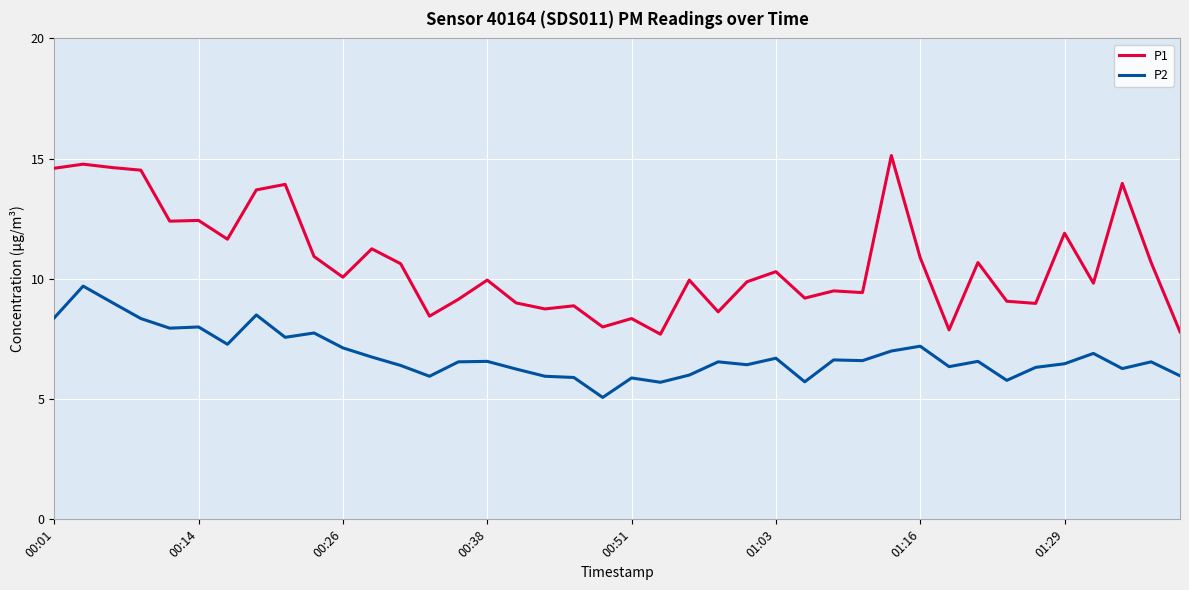

What is the highest value of the P1 series?

15.1